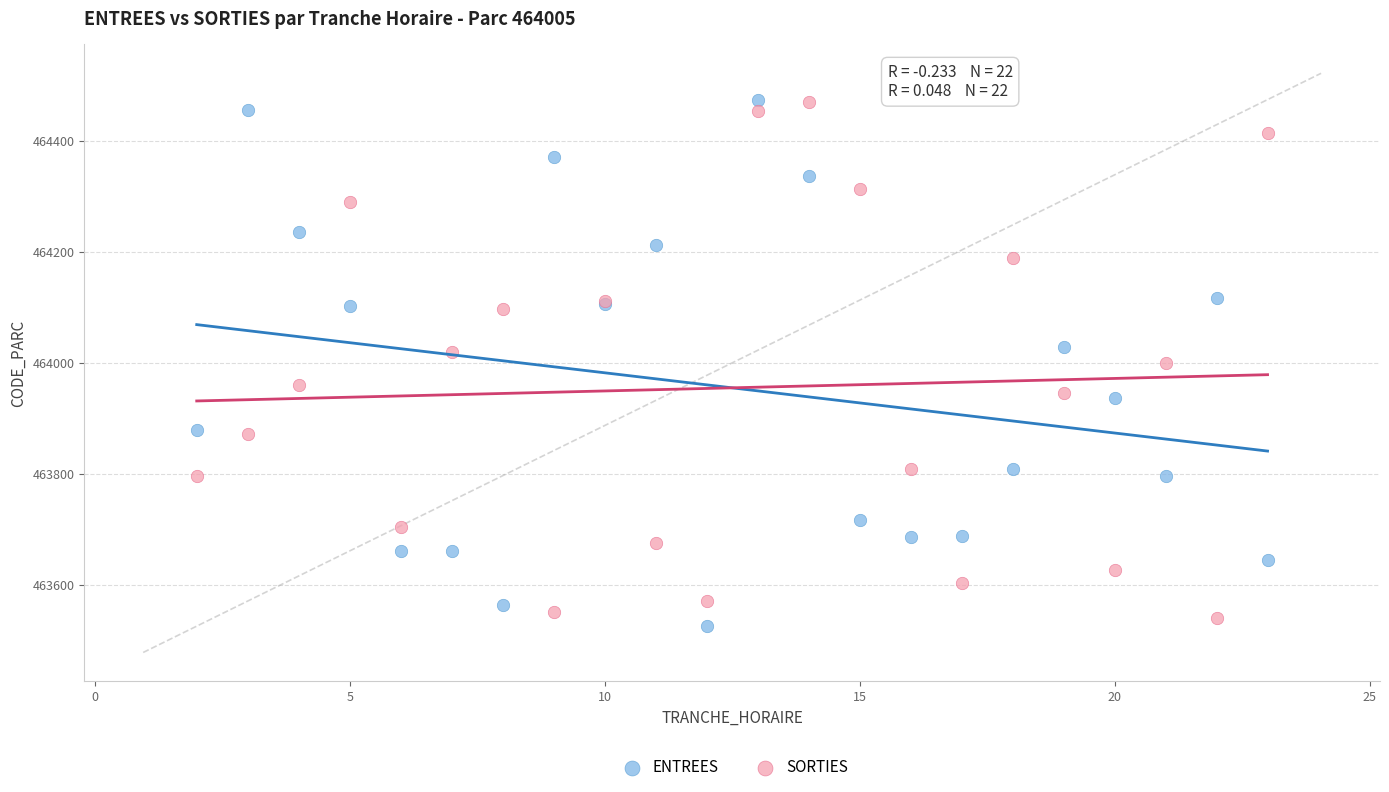

What is the X range (max minus min) for the scatter plot?

21.0